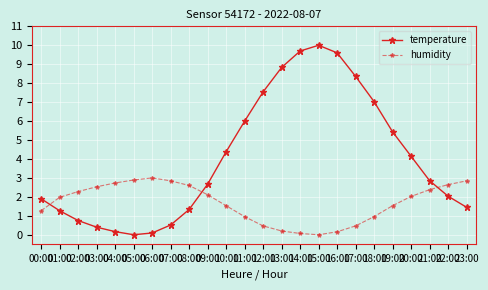

Does the chart have visible grid lines?

Yes